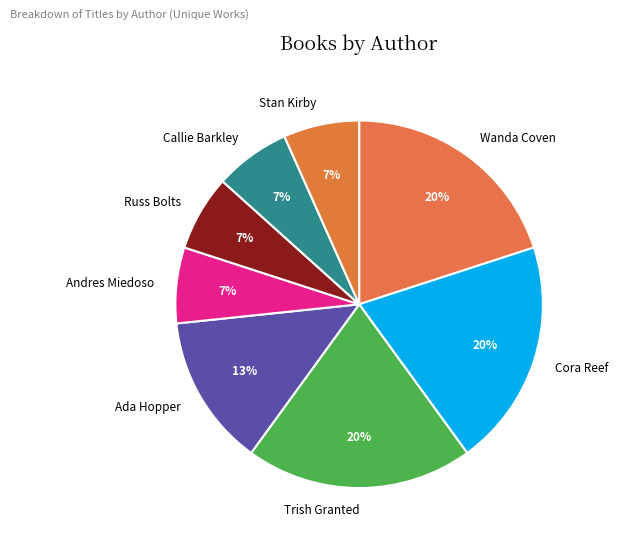

Do Cora Reef and Russ Bolts together represent more than half of the pie?

No